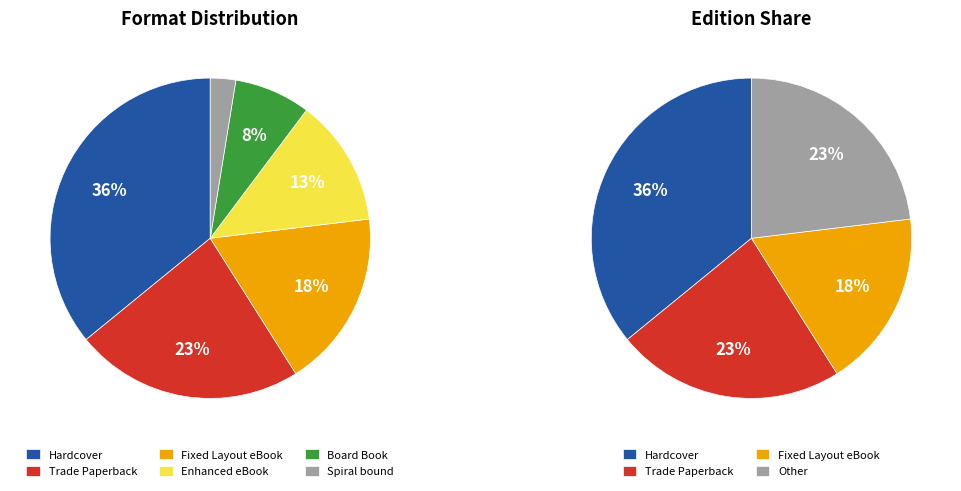

Is there a majority slice in this chart?

No